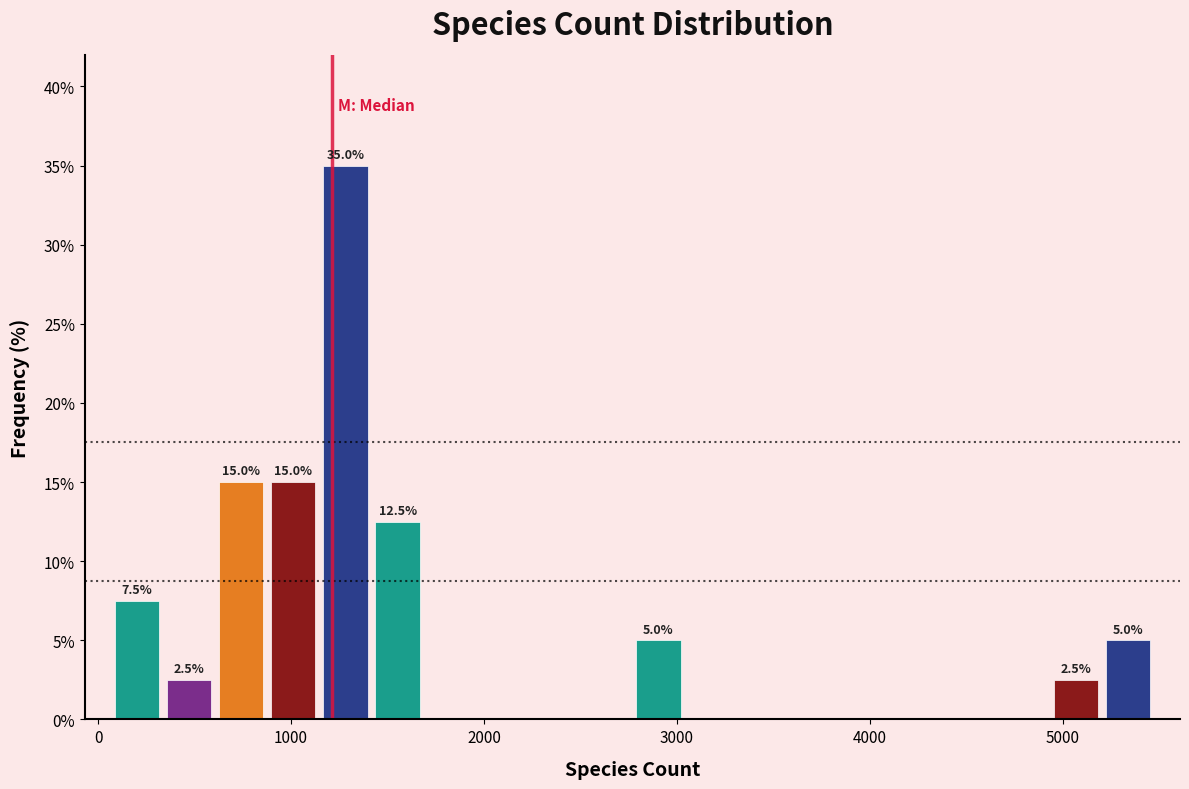

Around what value on the x-axis is the tallest bar? Give the approximate position of its centre, as read against the axis.

1300